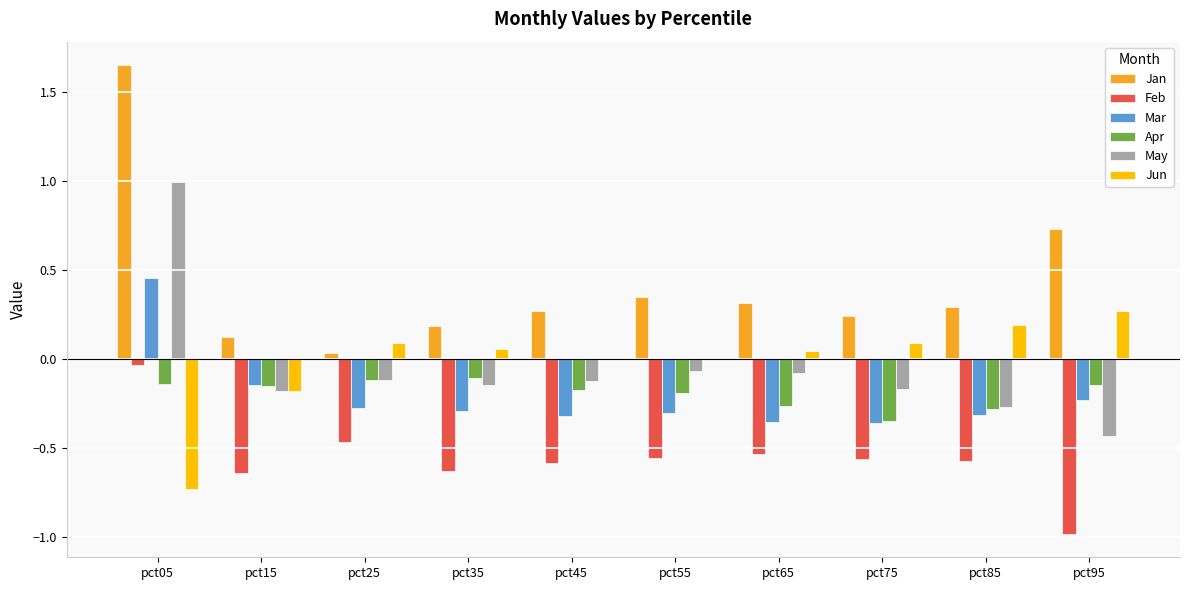

Which series changed the most between pct05 and pct25?

Jan